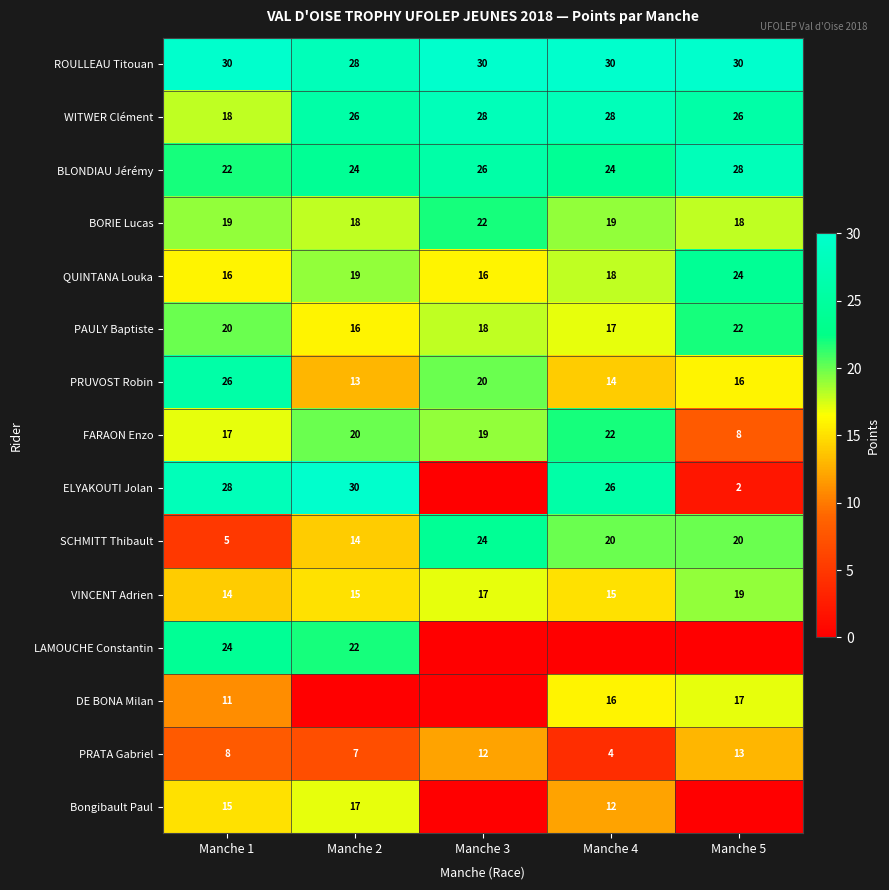

What is the difference between the maximum and second lowest values in the VINCENT Adrien series?

4